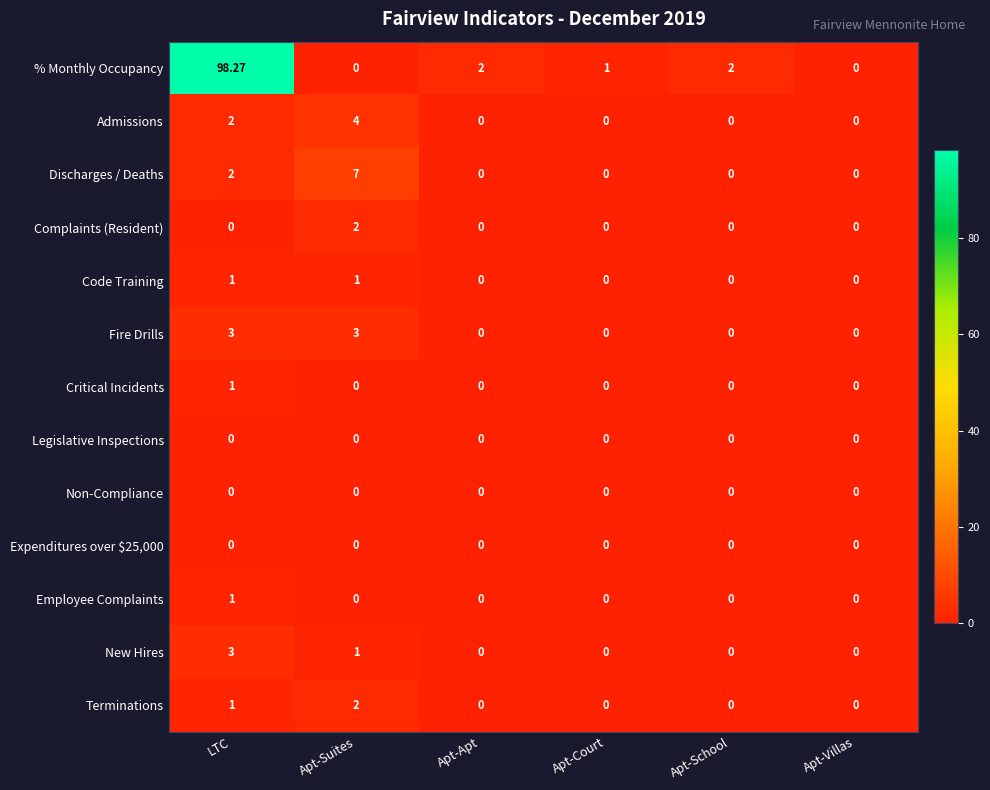

At which category is the sum across all series the highest?

LTC